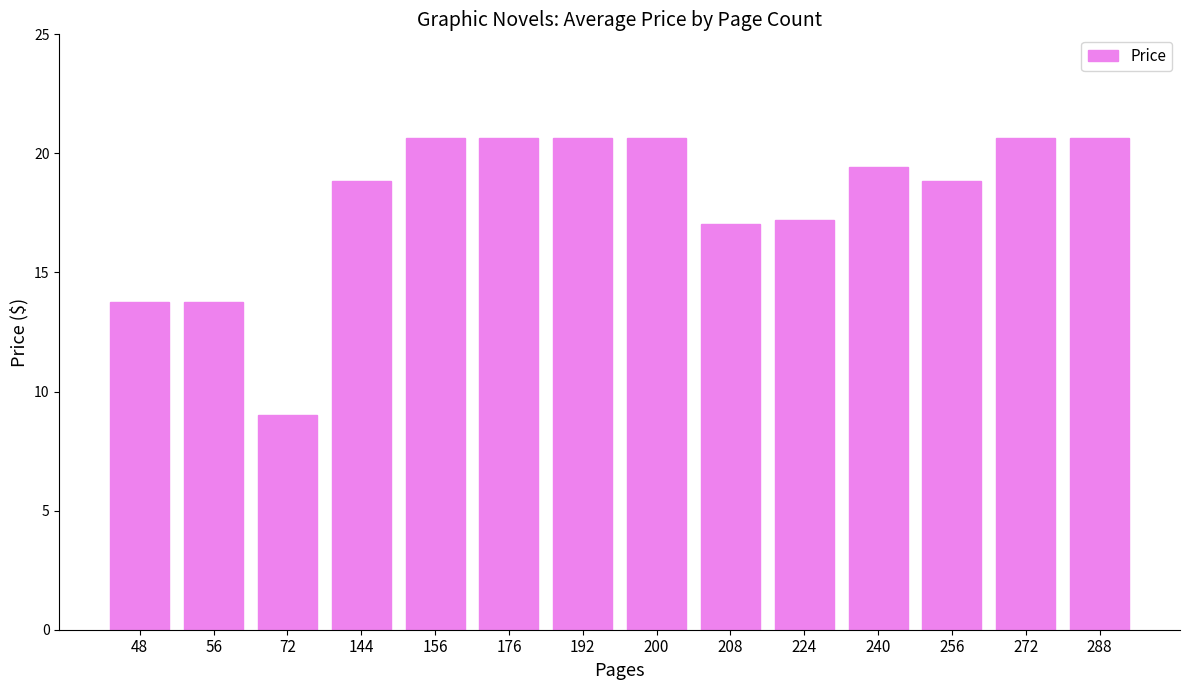

Reading left to right, extract all data points from this chart.

13.8	13.8	9.0	18.8	20.6	20.6	20.6	20.6	17.1	17.2	19.4	18.8	20.6	20.6